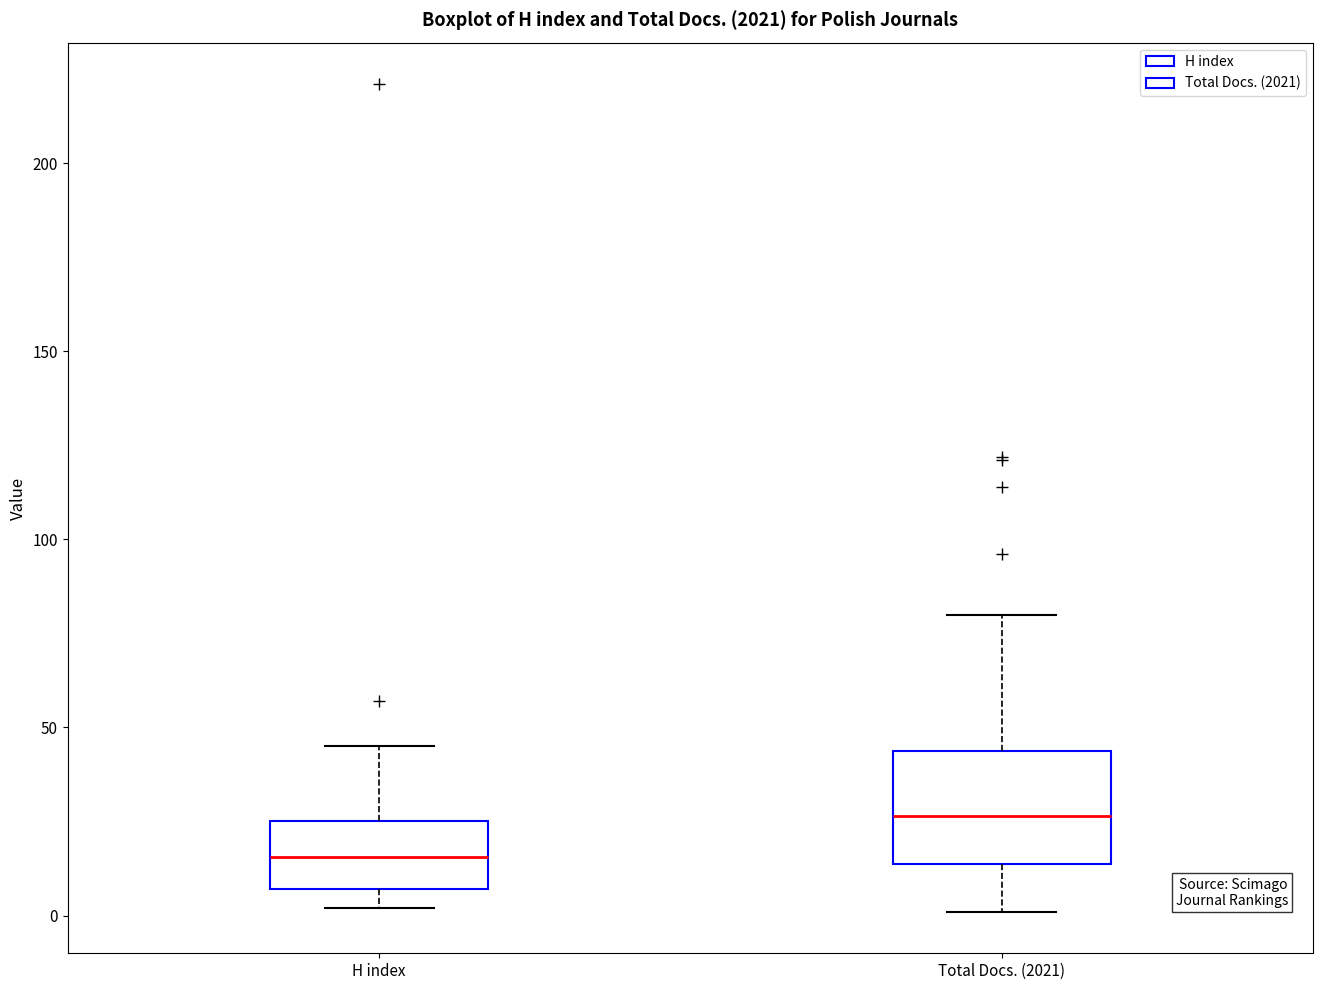

Which box has the highest median line?

Total Docs. (2021)